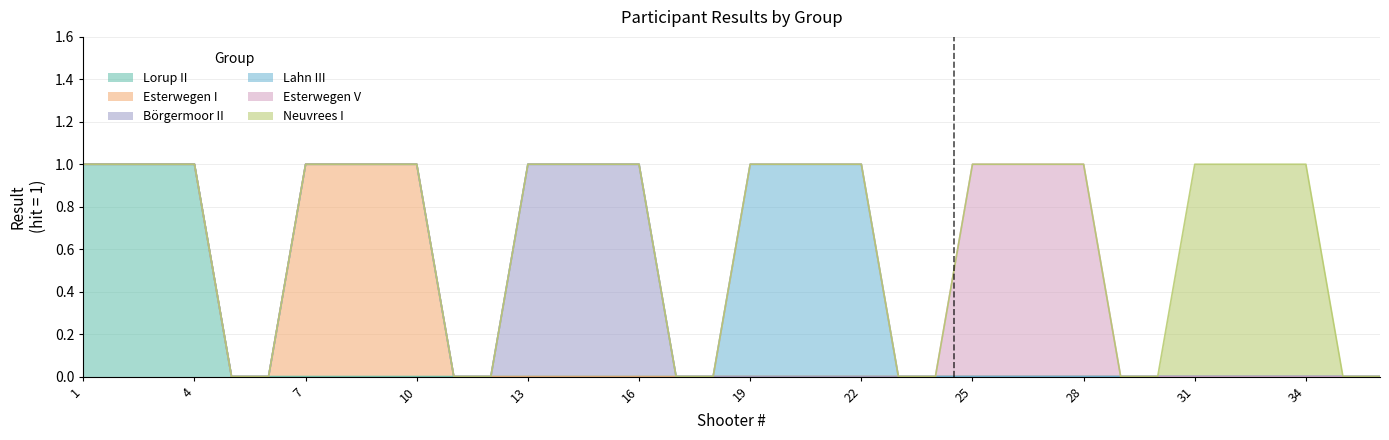

Does the chart display data point markers on the line(s)?

No